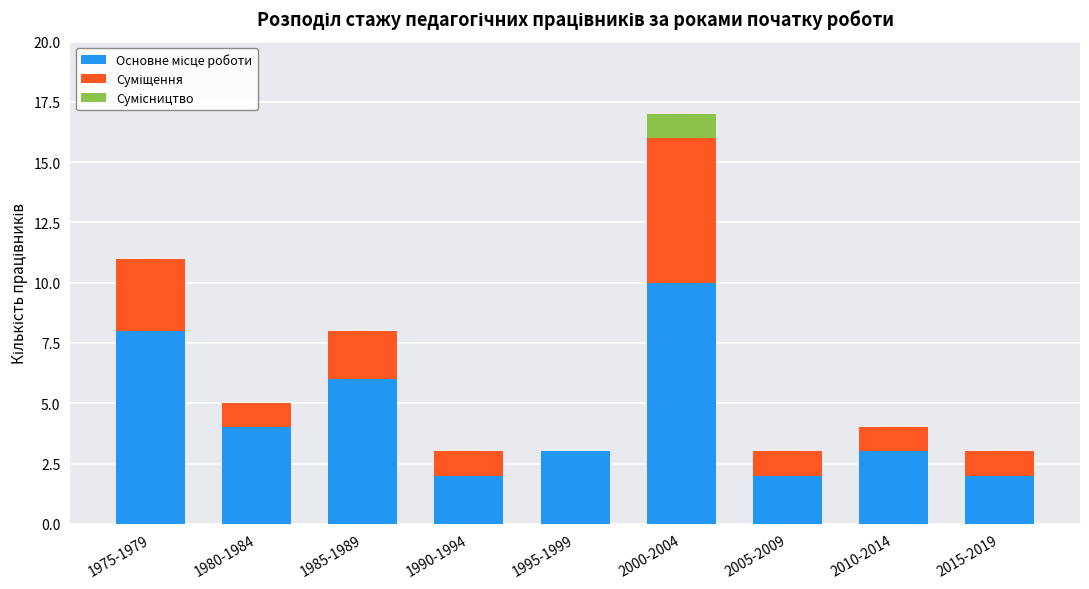

At which category is the sum across all series the highest?

2000-2004